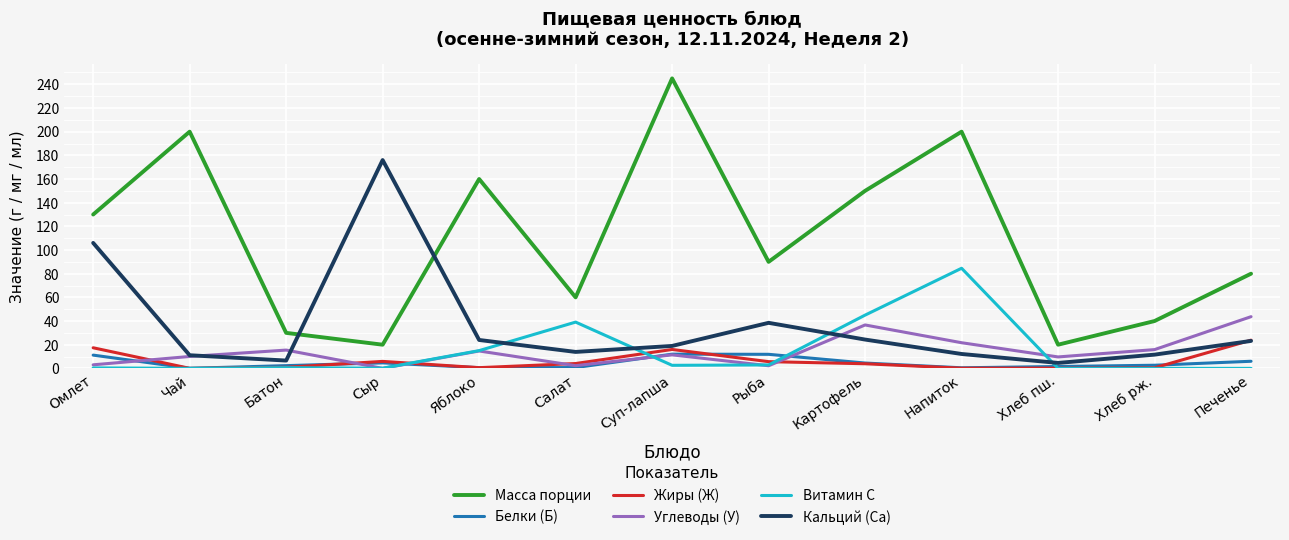

How many series are shown in this chart?

6